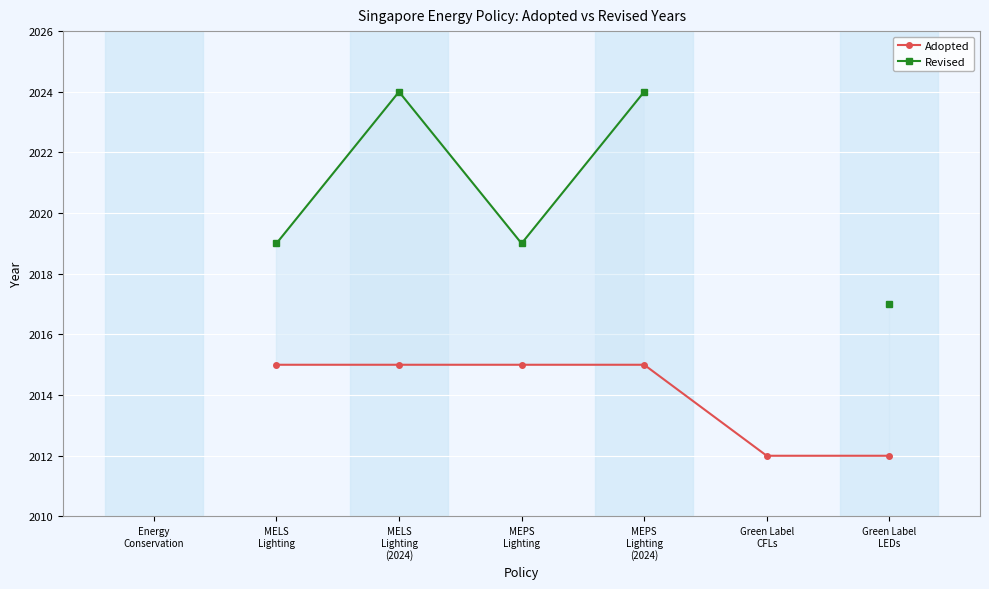

True or false: Adopted and Revised intersect in this chart.

False